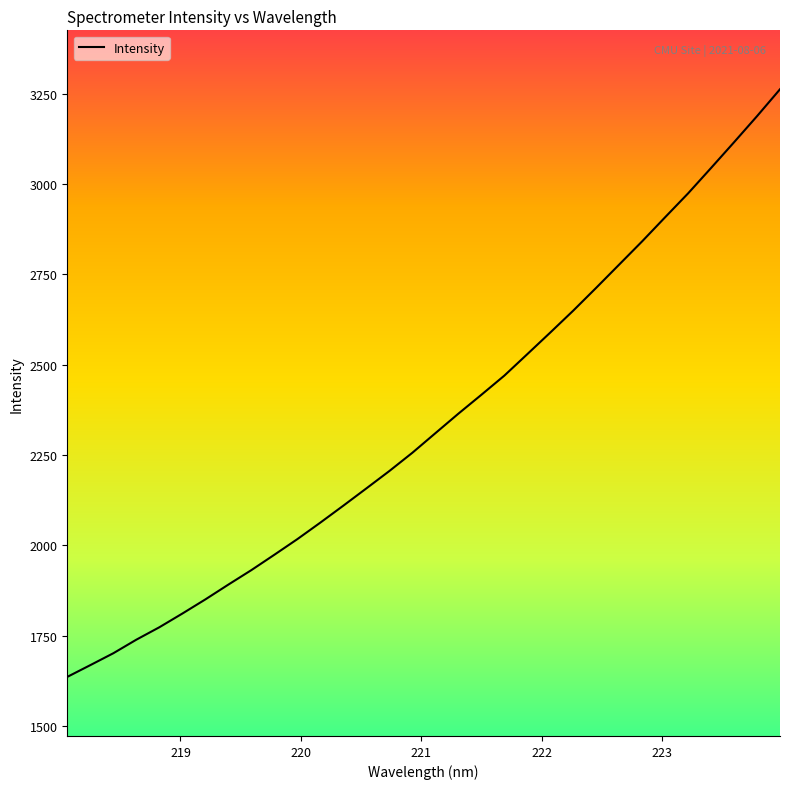

What is the smallest value displayed?

1635.8